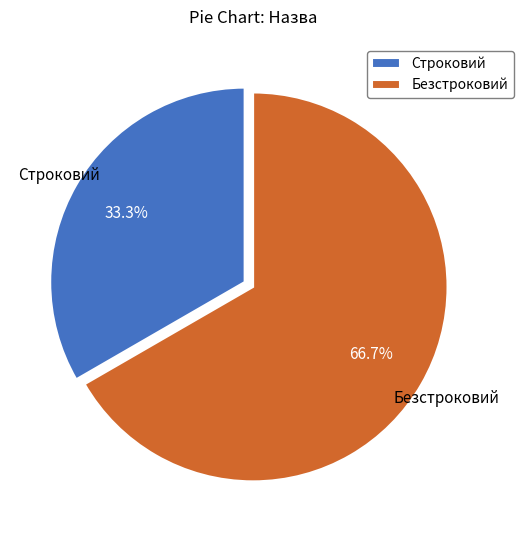

To the nearest percent, what percentage of the pie is Безстроковий?

67%